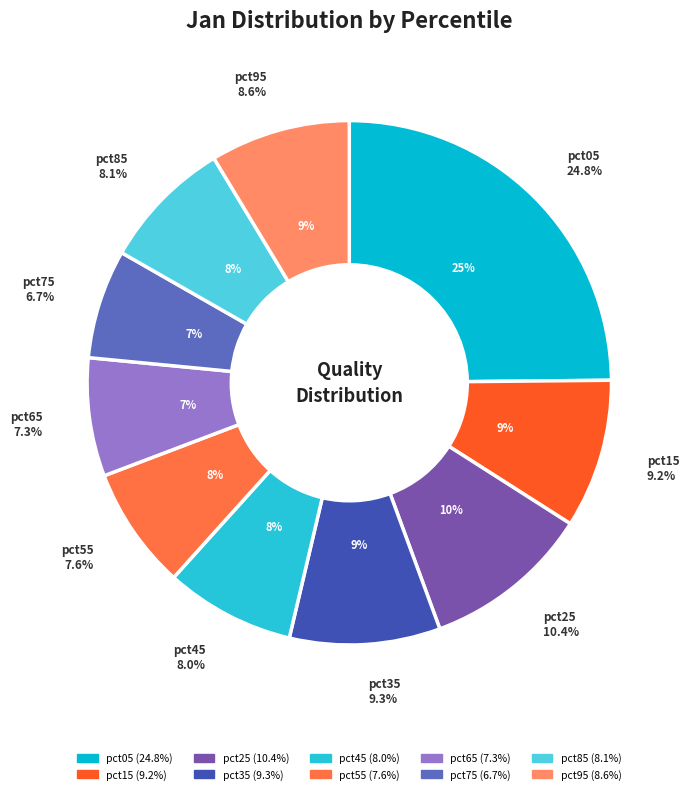

To the nearest percent, what is the difference between the pct55 and pct15 slice percentages?

2%